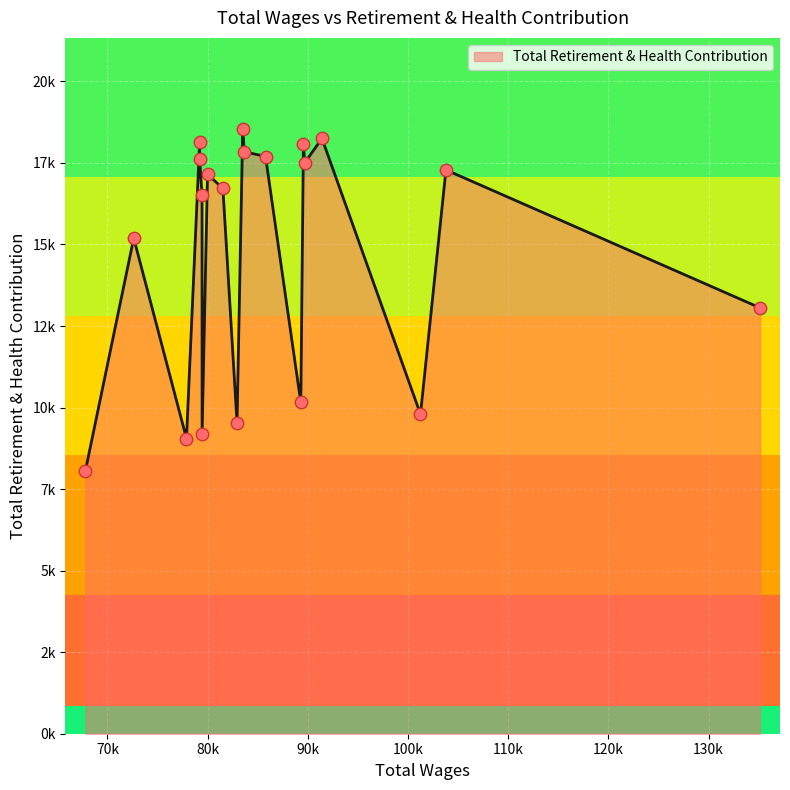

What is the ratio of the value at 19 to the value at 17?

0.9